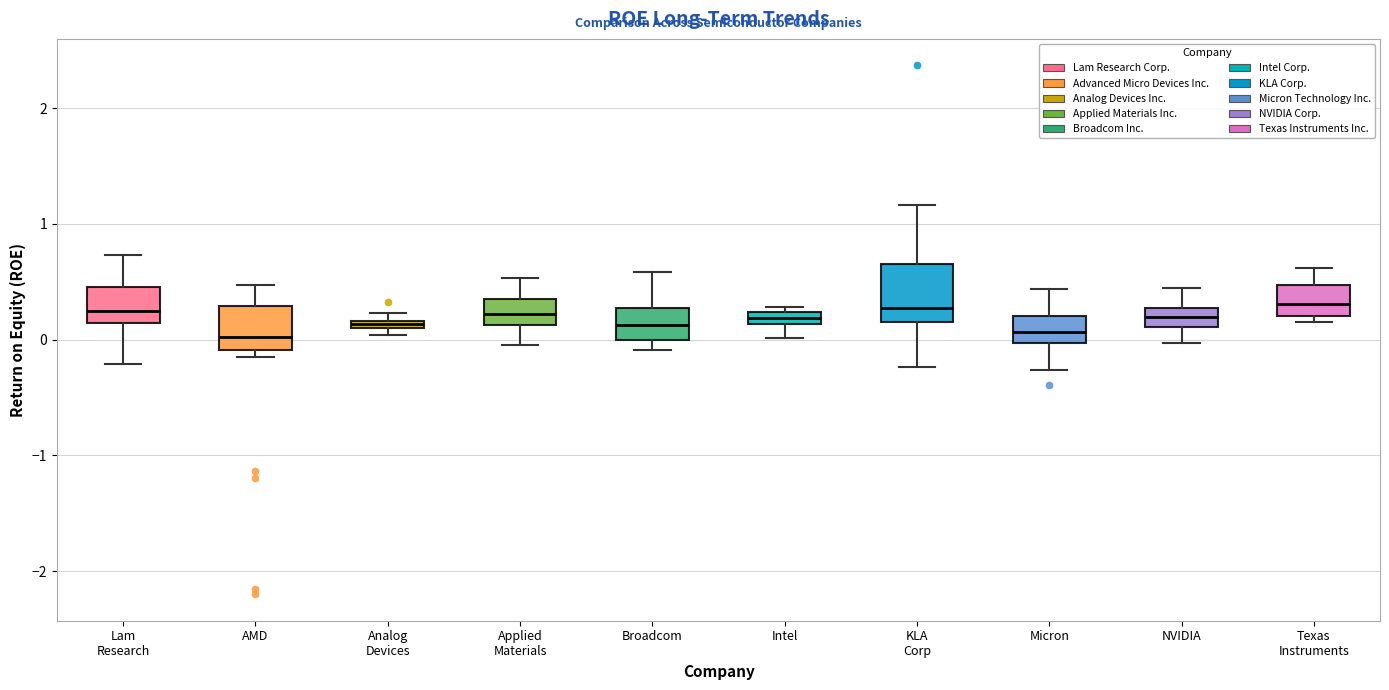

Which box is the tallest, from its lower edge to its upper edge?

KLA Corp